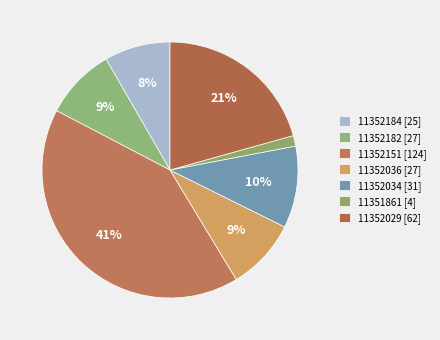

How much of the chart is everything except 11352029?

79.3%